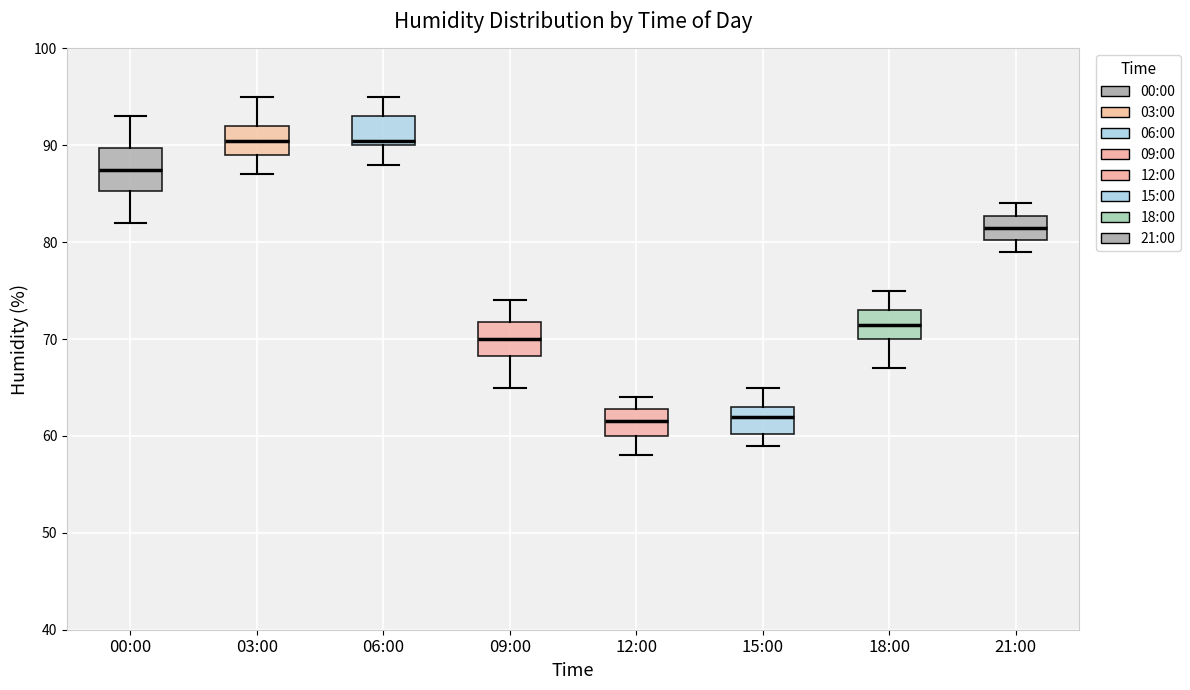

Where does the median line of the box for 15:00 sit on the y-axis? The values are not printed on the chart, so give them approximately, as read against the axis.

62